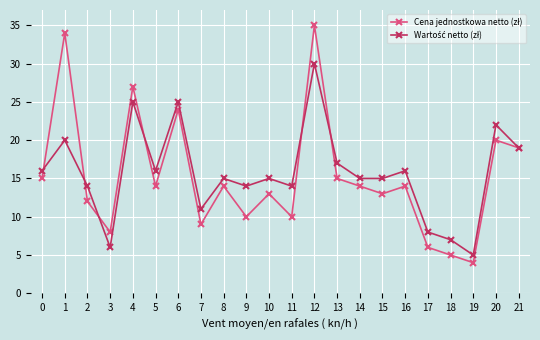

At which category is the sum across all series the highest?

12